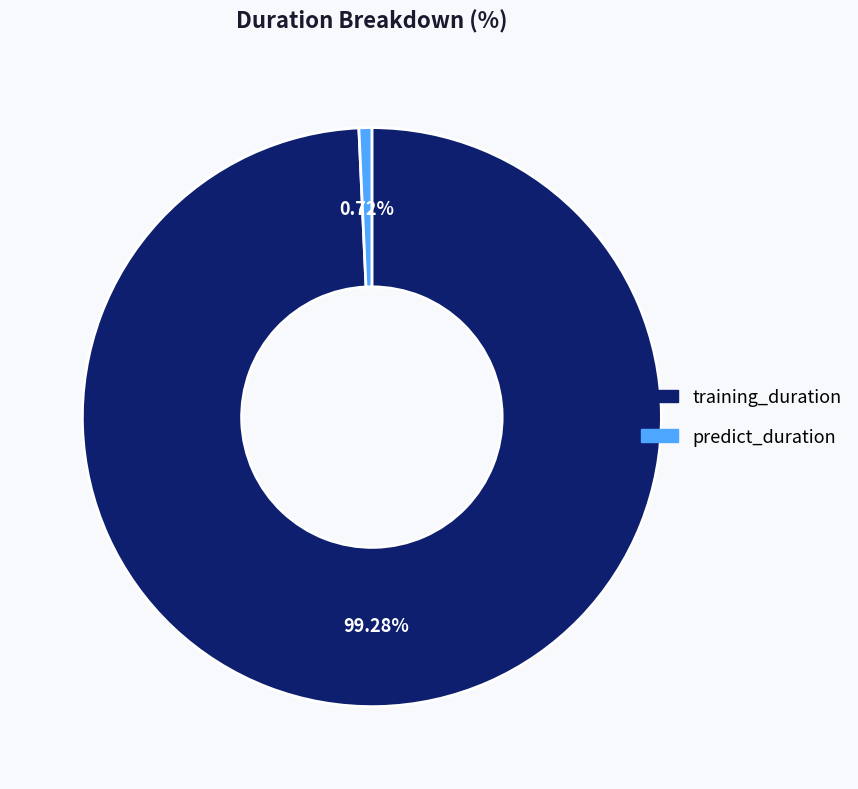

Count the number of slices in the pie.

2